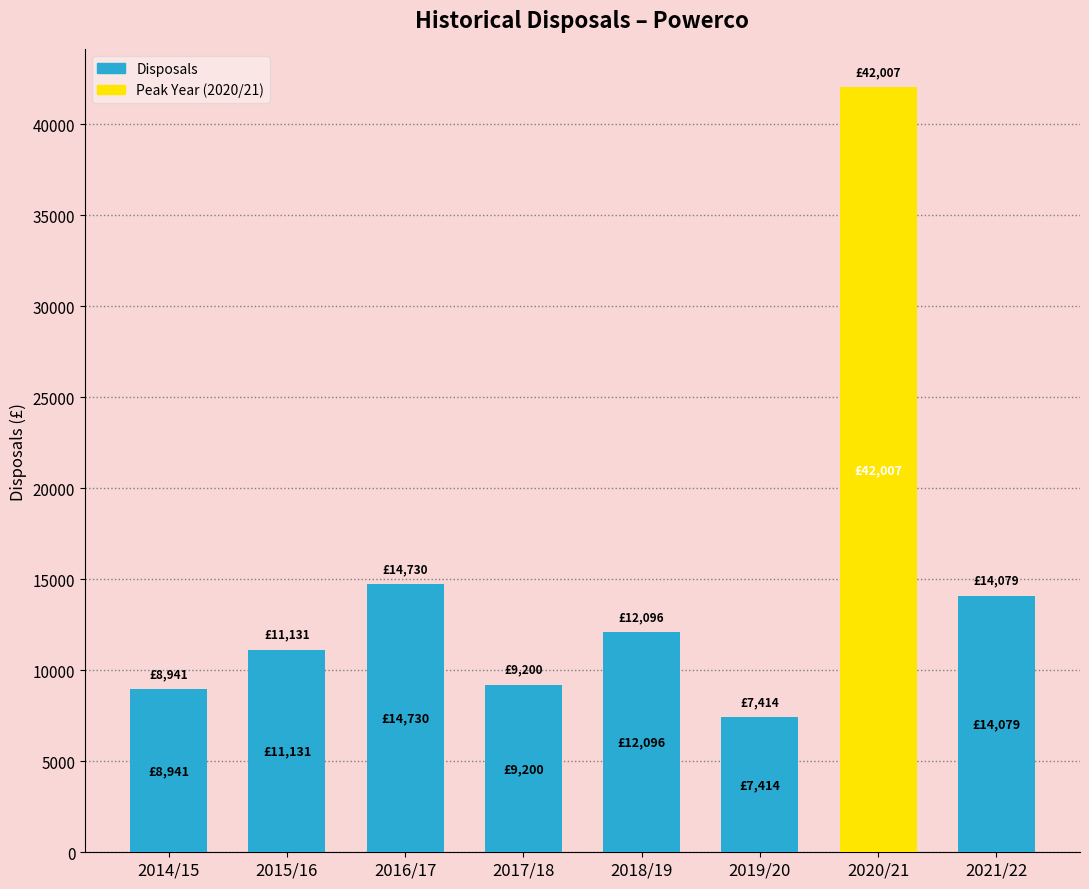

What is the value of the 3rd bar from the left?

14729.7